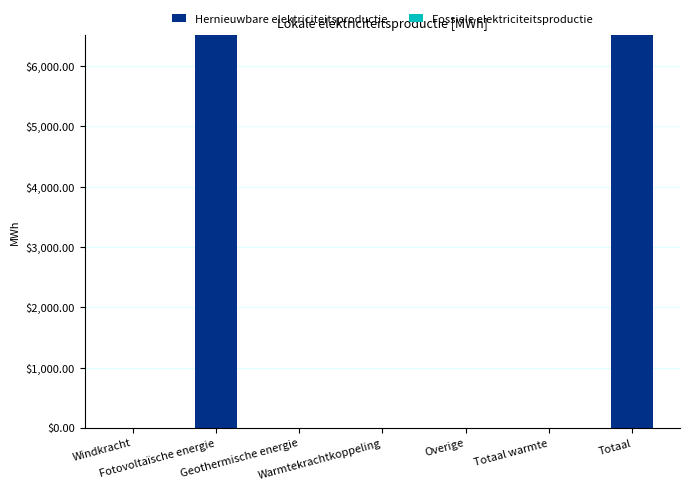

What is the greatest value displayed?

6507.9